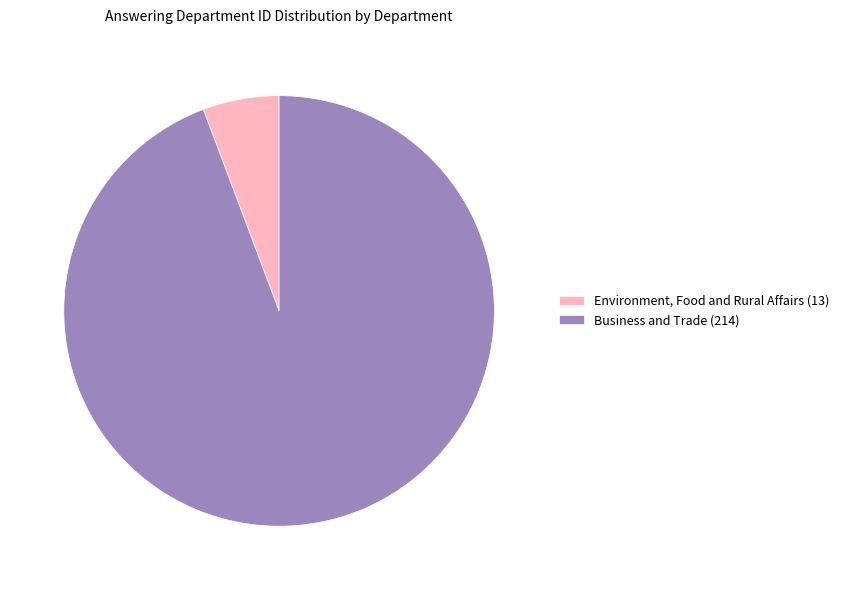

Which has a higher value, Environment, Food and Rural Affairs (13) or Business and Trade (214)?

Business and Trade (214)